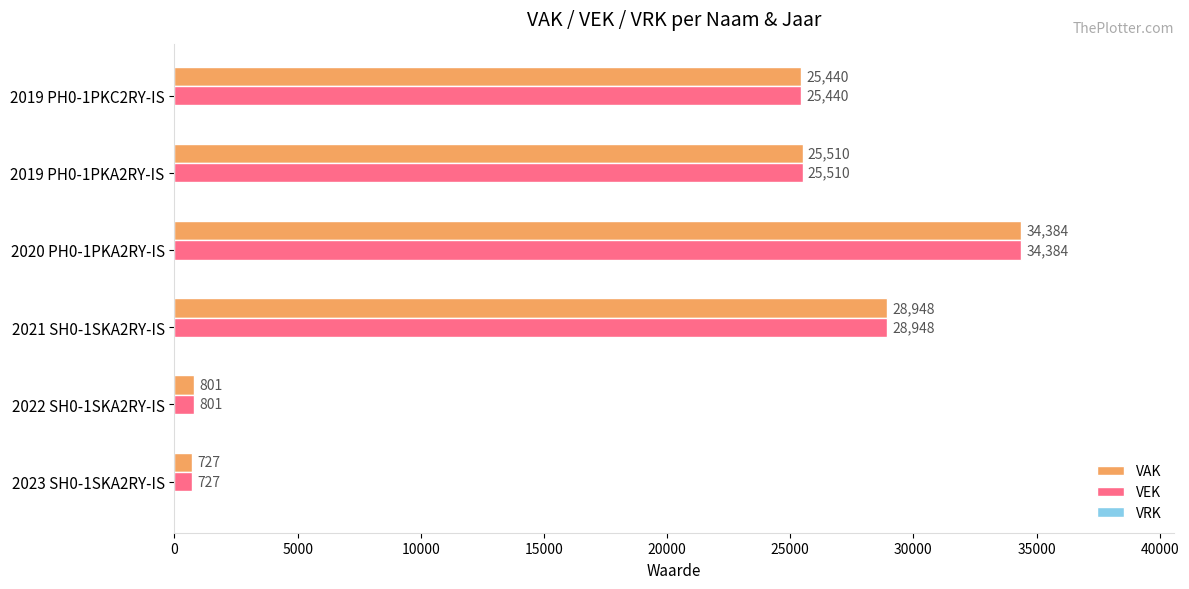

What value does the VEK series have at 2020 PH0-1PKA2RY-IS, to the nearest 100?

34400